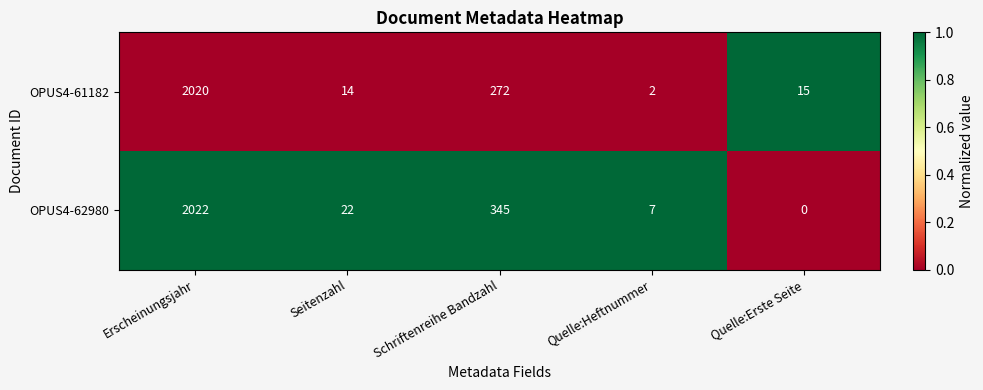

What is the difference between the maximum and minimum values in the OPUS4-62980 series?

2022